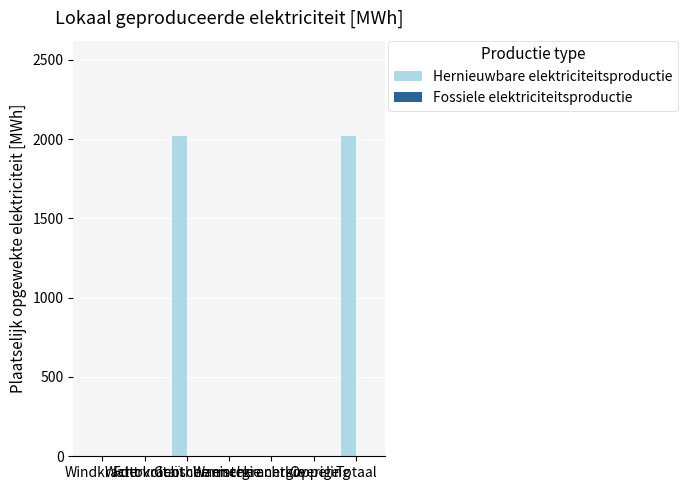

What is the greatest value displayed?

2016.6